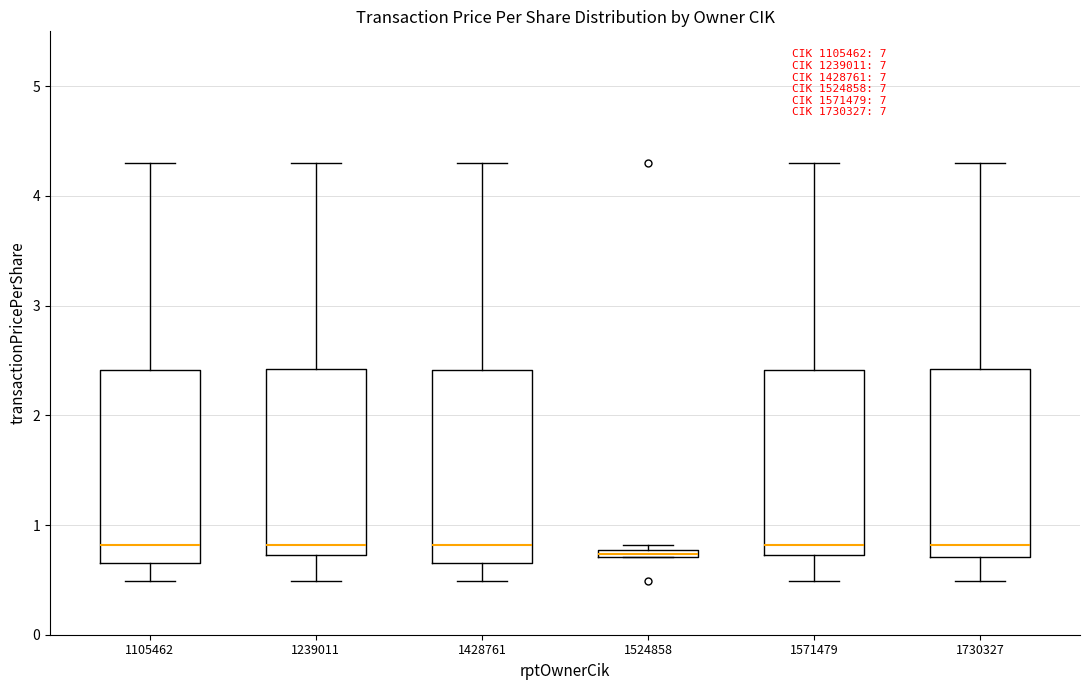

Where does the lower whisker of the box at x = 1428761 end on the y-axis? The values are not printed on the chart, so give them approximately, as read against the axis.

0.5